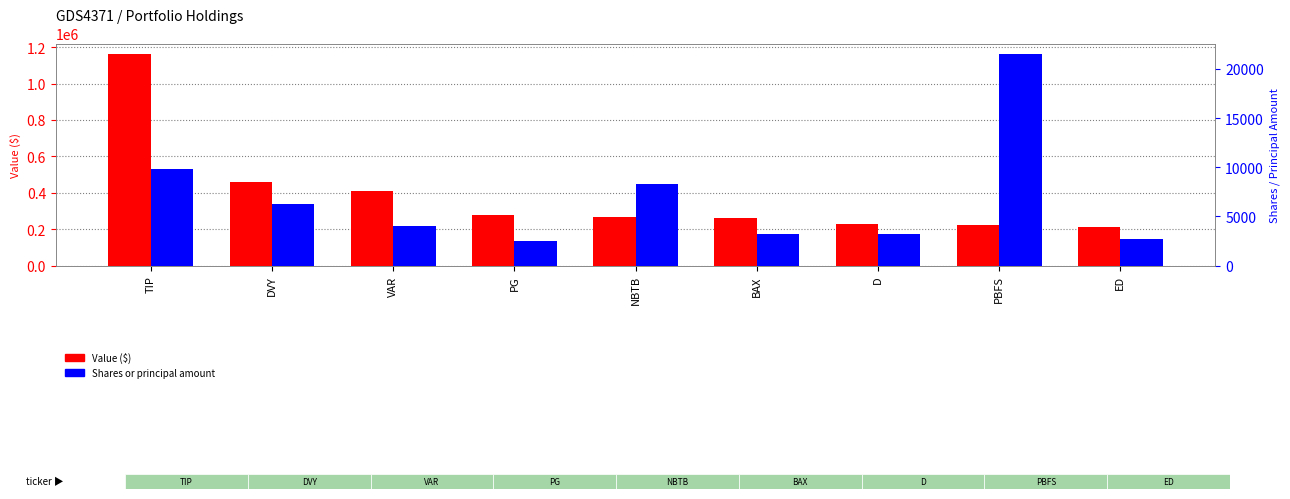

What is the sum of the Shares or principal amount values at NBTB and TIP?

18165